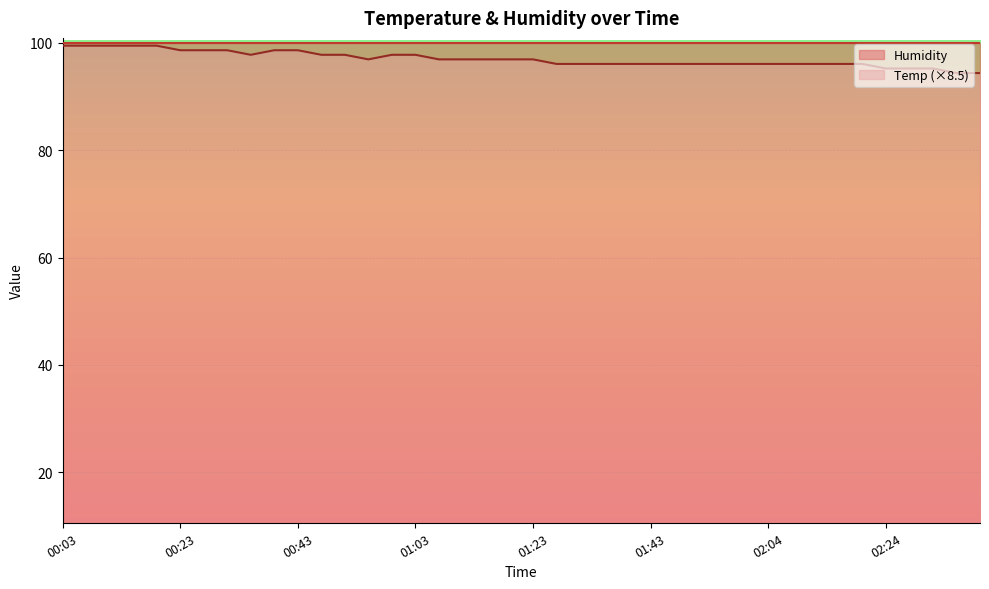

How many interior local valleys (lower than both neighbors) does the data have?

2